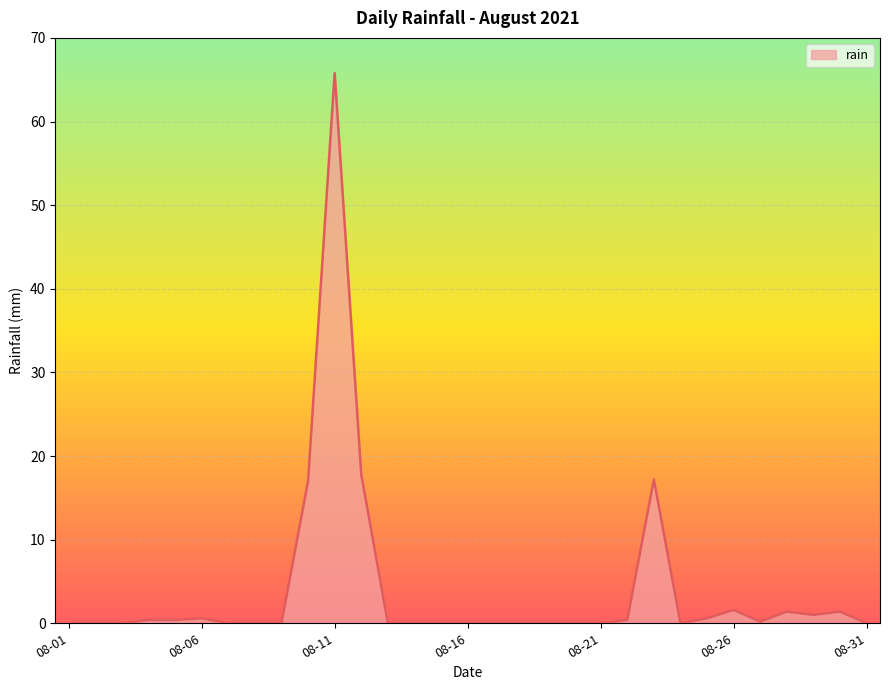

What is the maximum value shown in the chart?

65.8